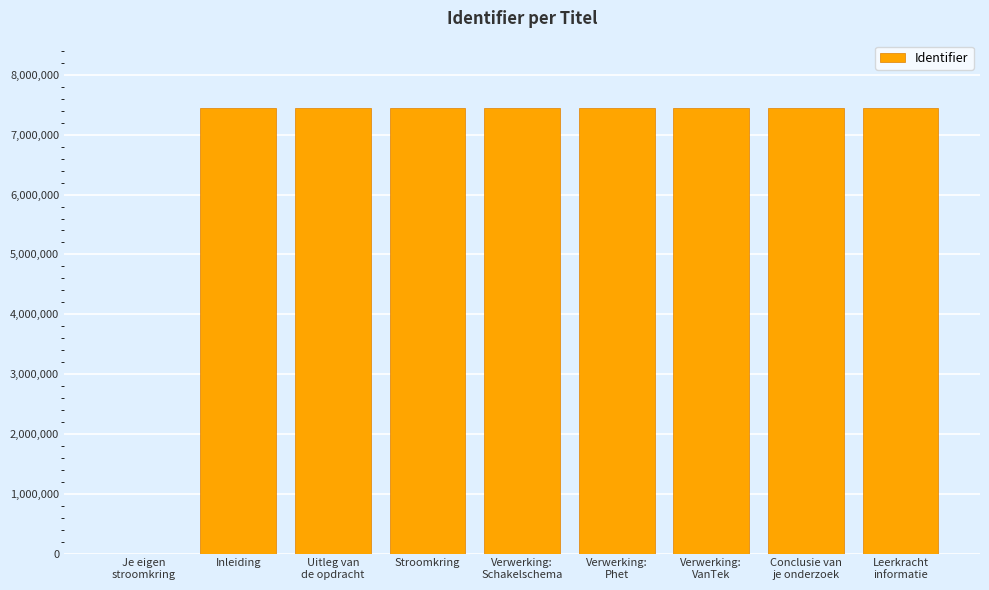

What is the sum of all values?

59570891